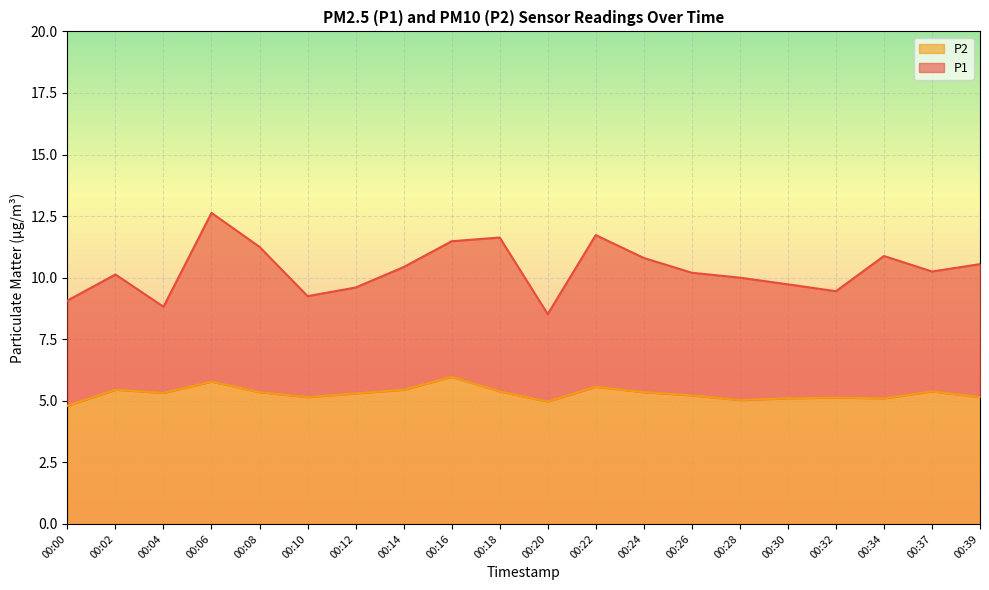

True or false: P1 and P2 intersect in this chart.

False